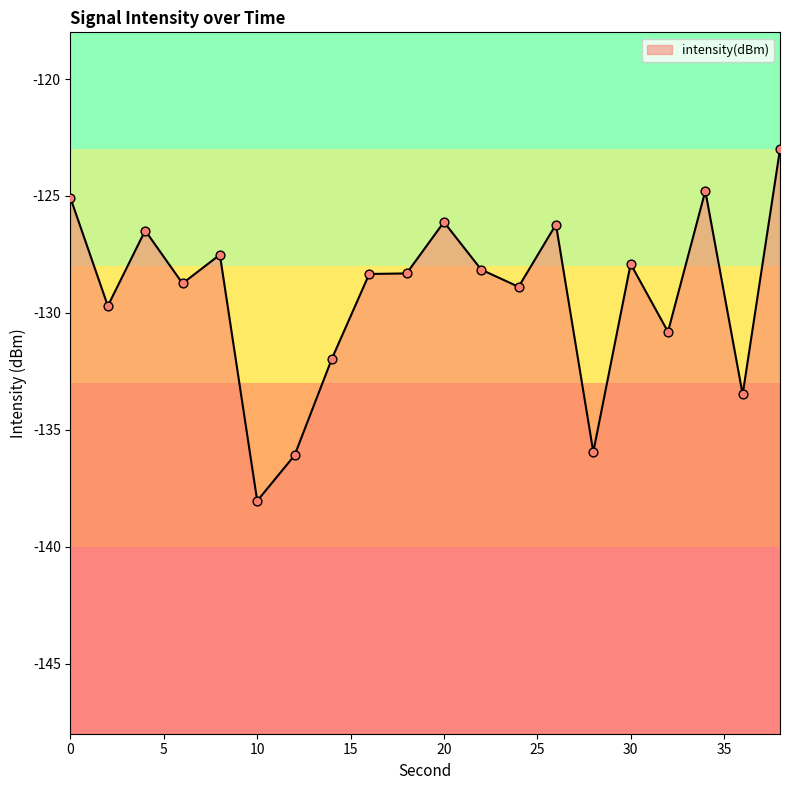

What is the change in value from 0 to 8?

-2.4